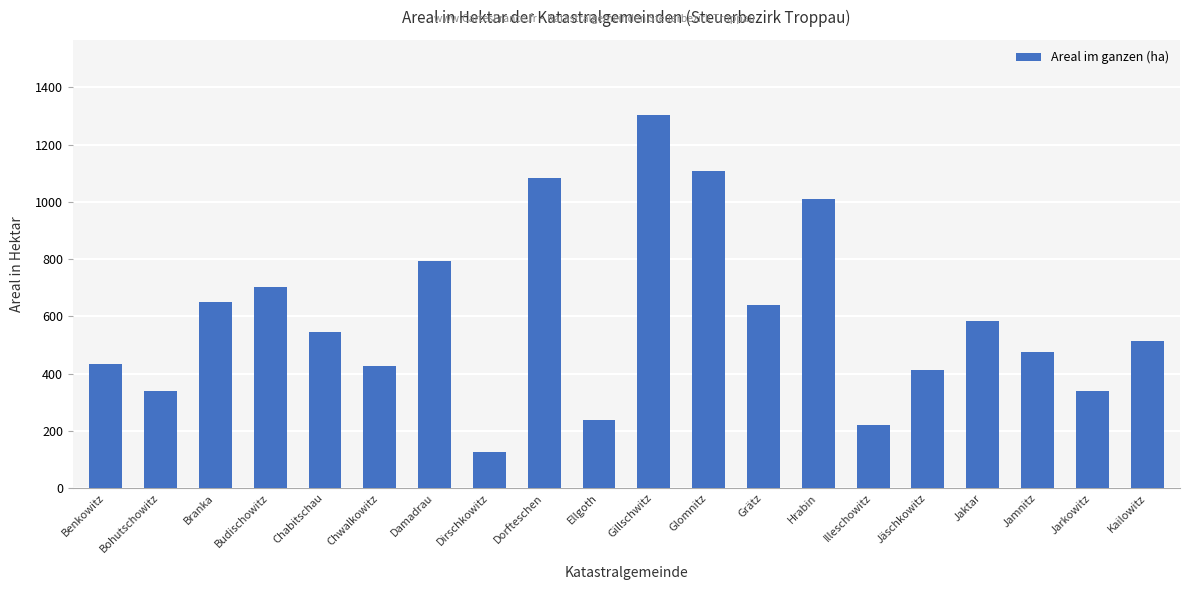

Are the bars horizontal?

No